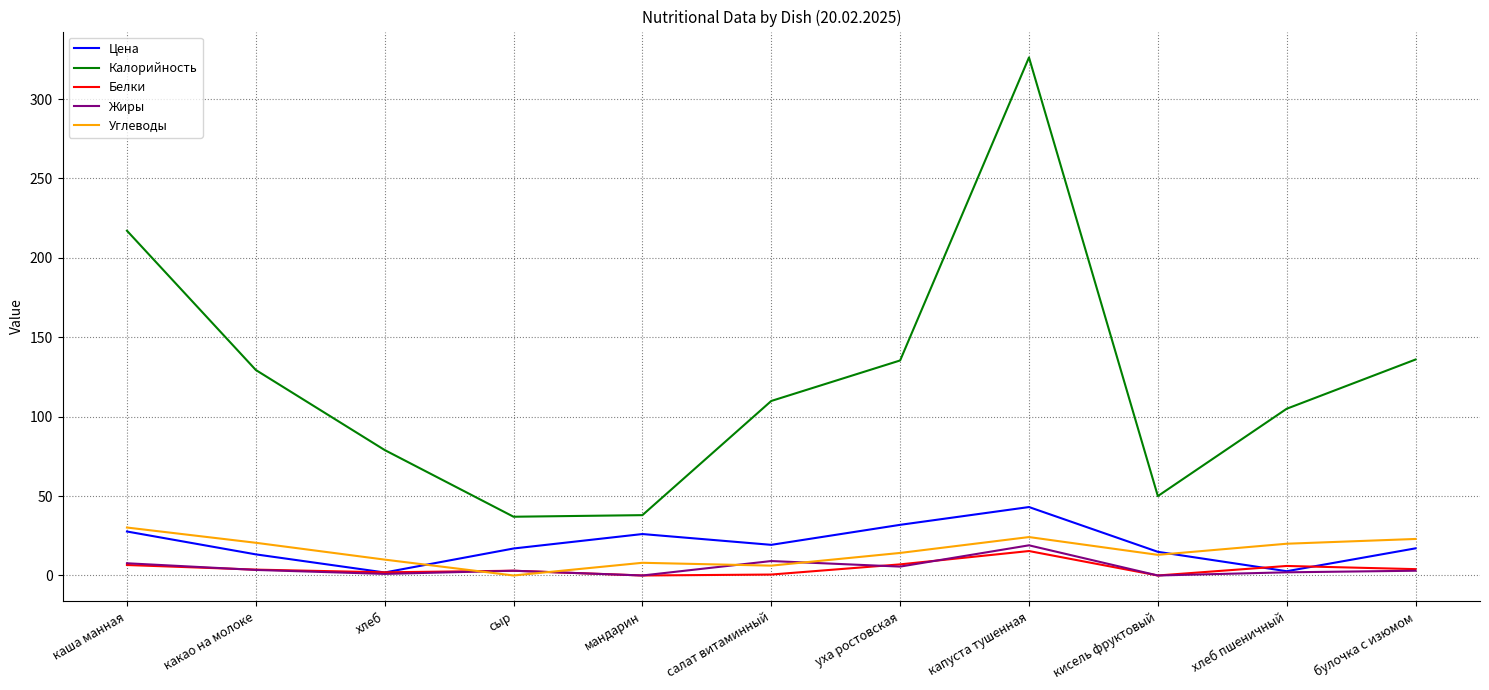

What are all the series names shown in the legend?

Цена, Калорийность, Белки, Жиры, Углеводы